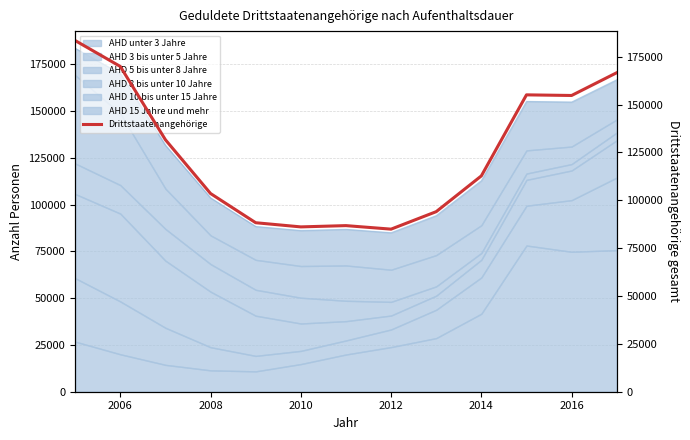

What is the value of the 5th point from the left?

88295